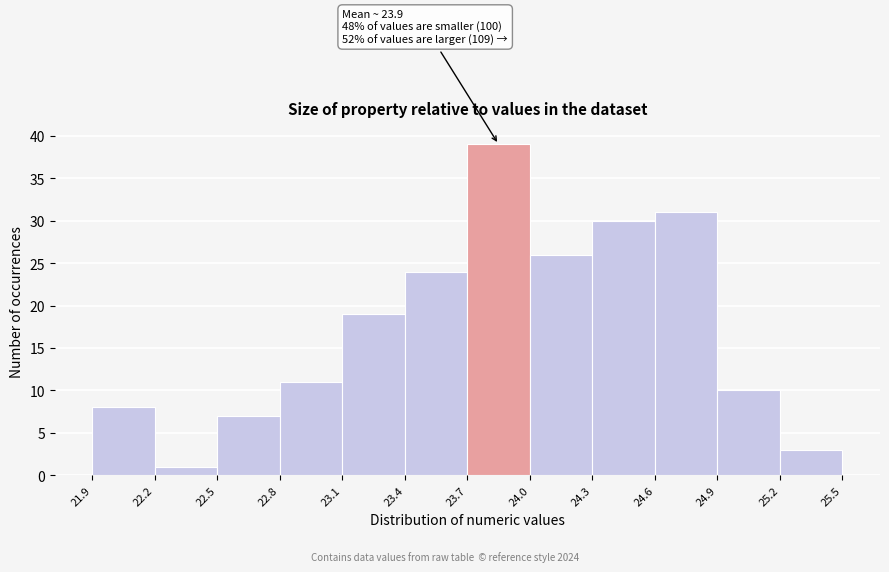

Which range on the x-axis has the tallest bar?

23.7 to 24.0